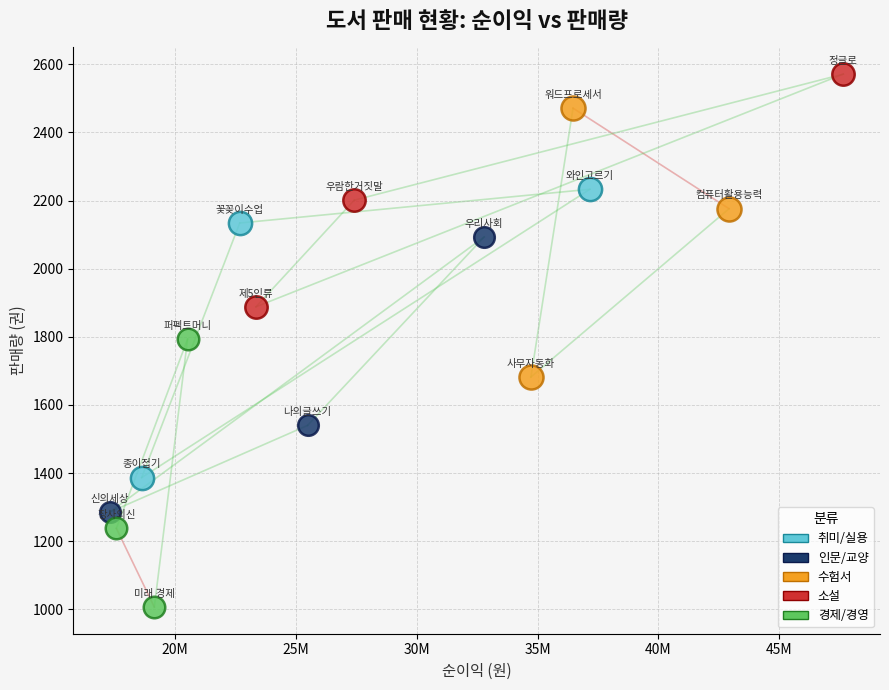

Which series reaches the minimum Y coordinate?

경제/경영